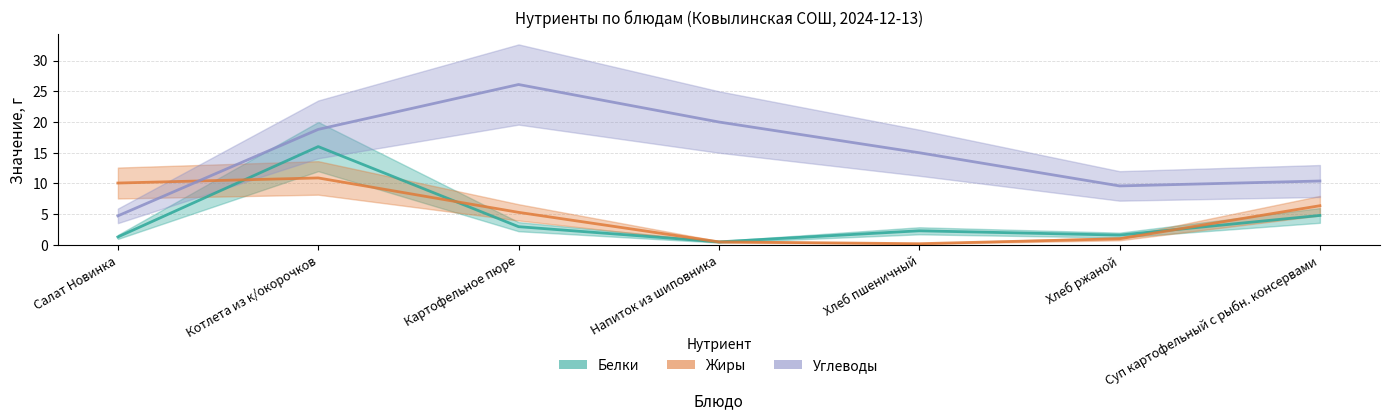

Which series has the widest spread of values?

Углеводы